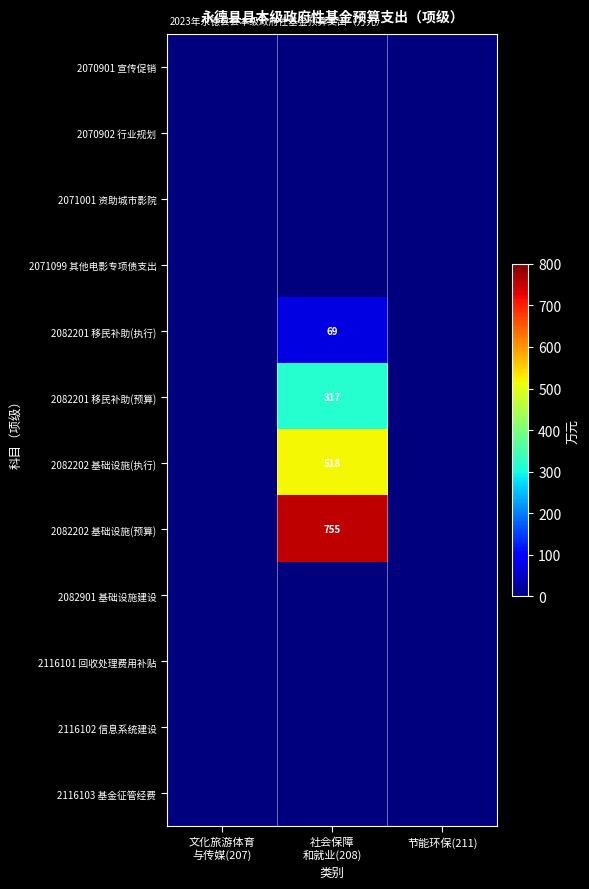

True or false: 2082202 基础设施(预算) has a value of 486 at 节能环保(211).

False